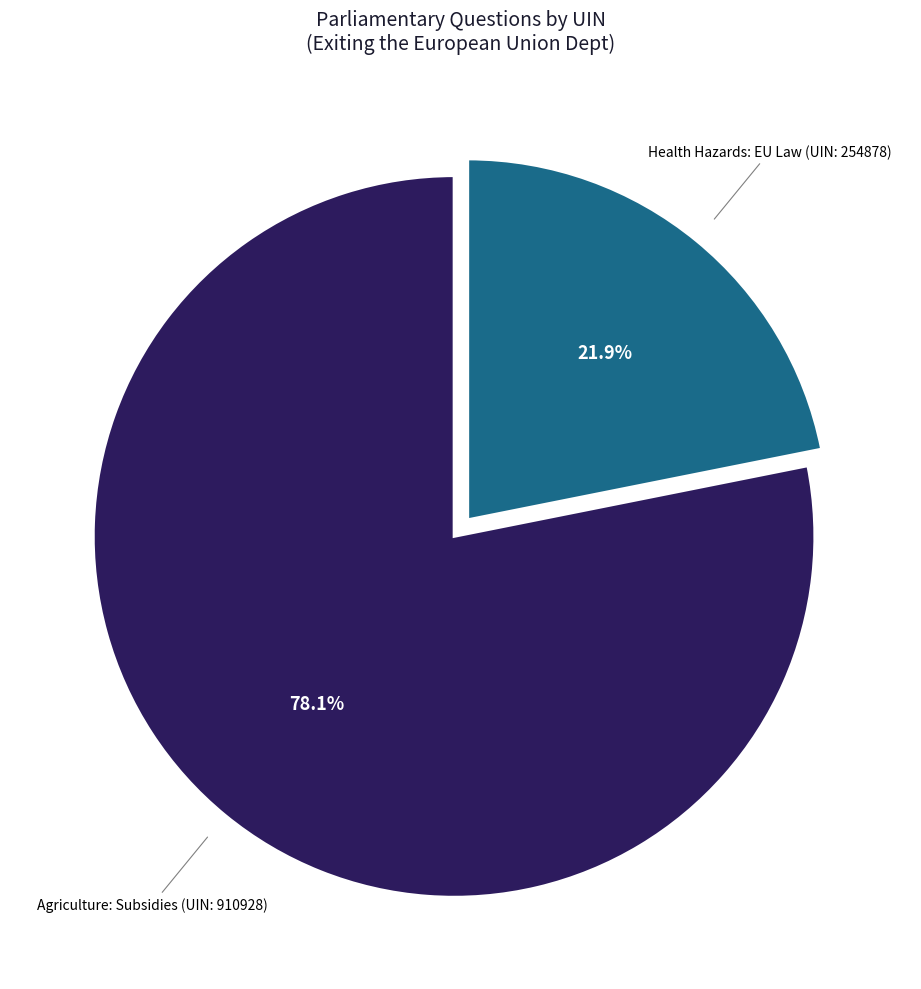

Count the number of slices in the pie.

2